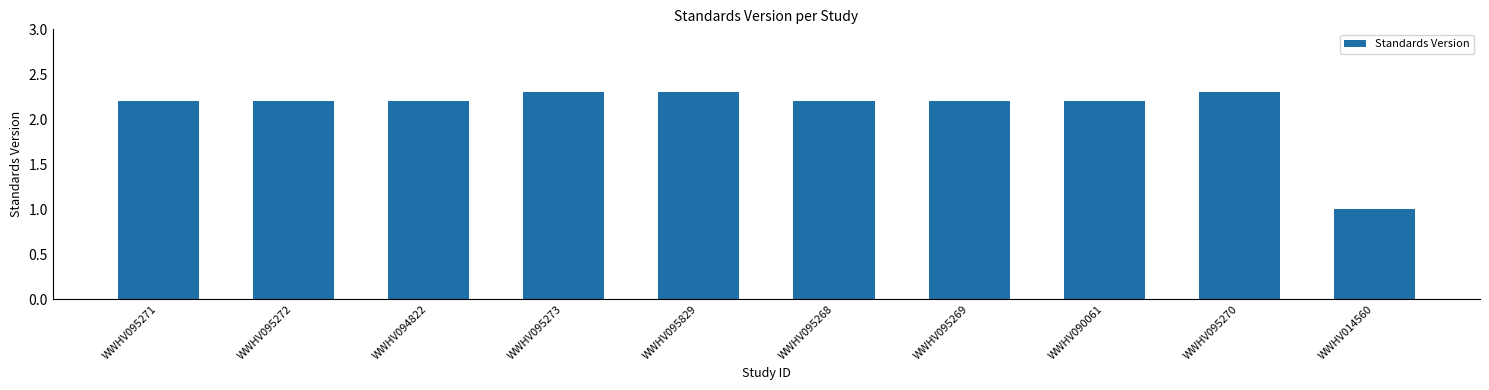

Which has a higher value, WWHV095829 or WWHV095271?

WWHV095829